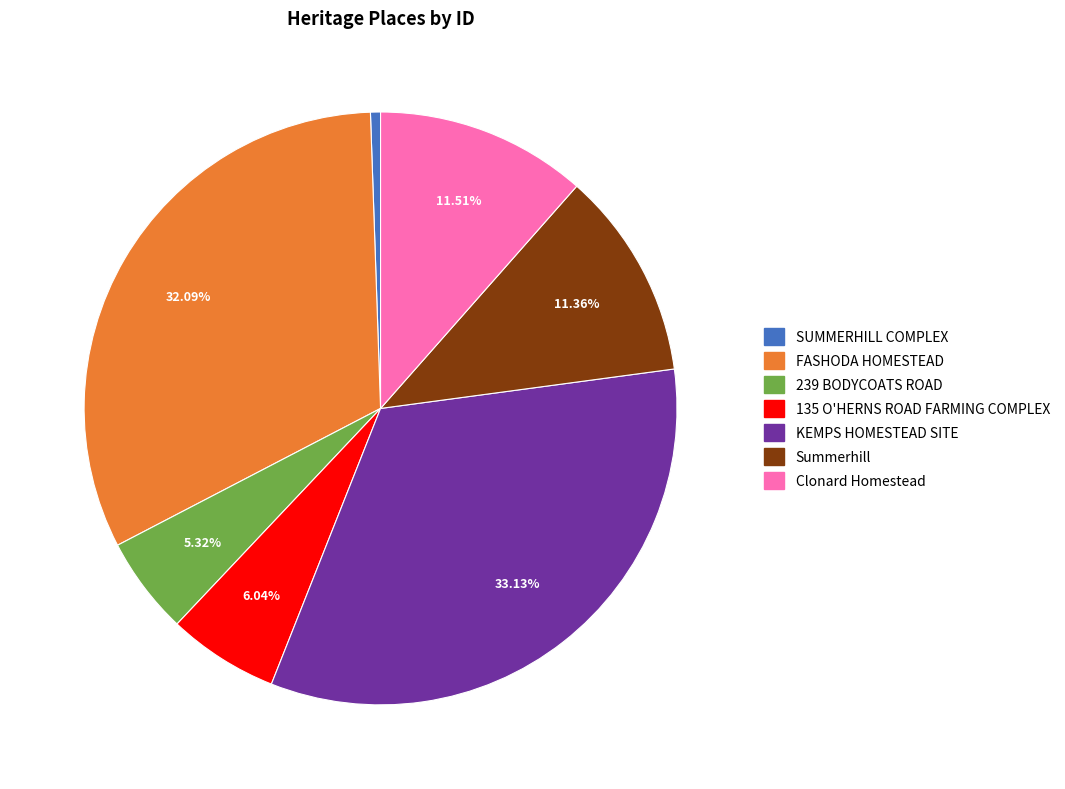

To the nearest percent, what is the combined percentage of 239 BODYCOATS ROAD and KEMPS HOMESTEAD SITE?

38%